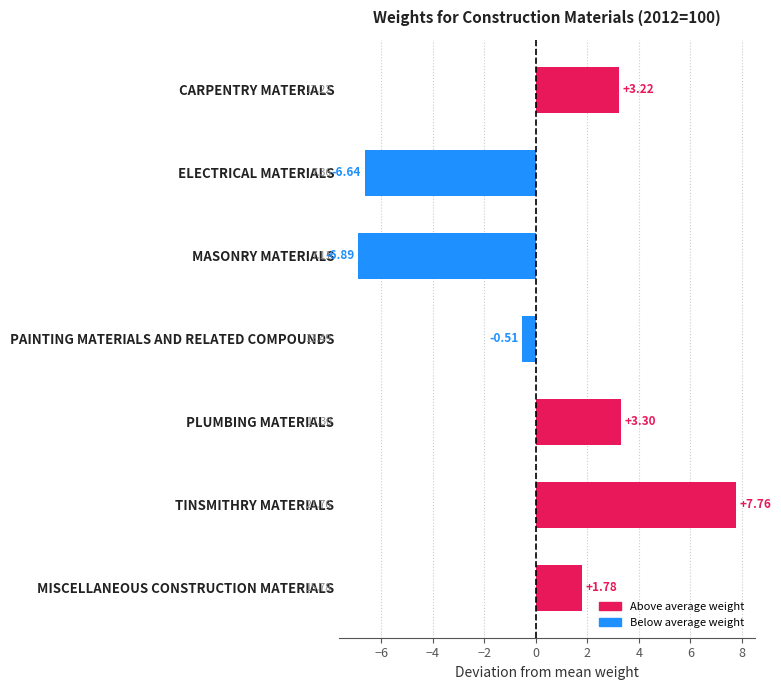

How many values are below 1?

3